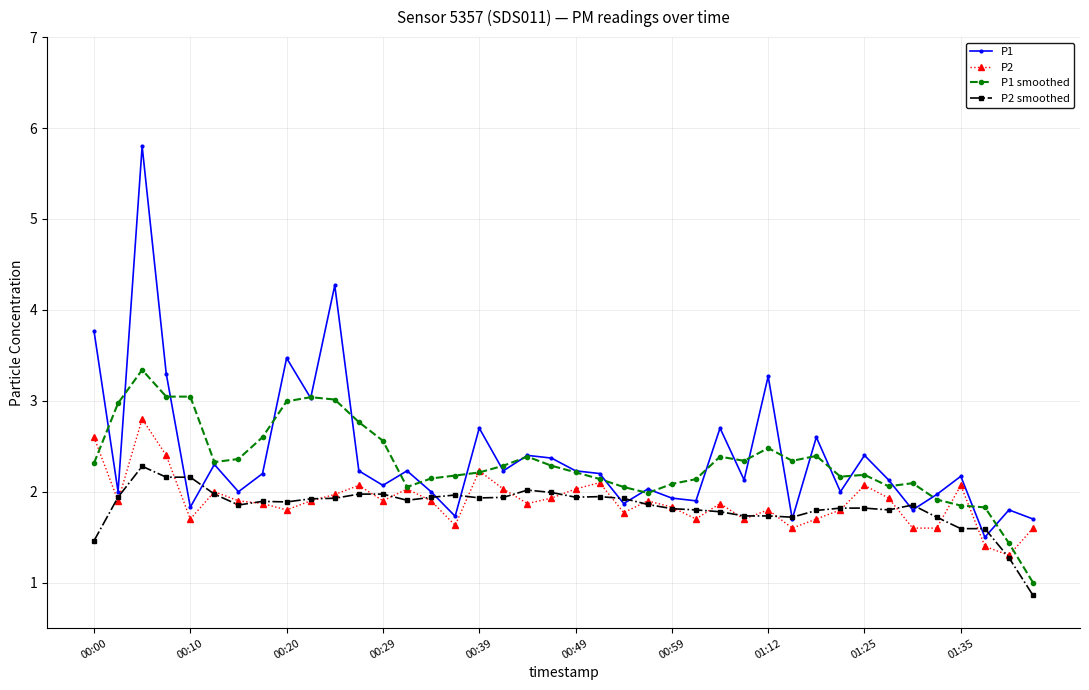

Which series has the widest spread of values?

P1